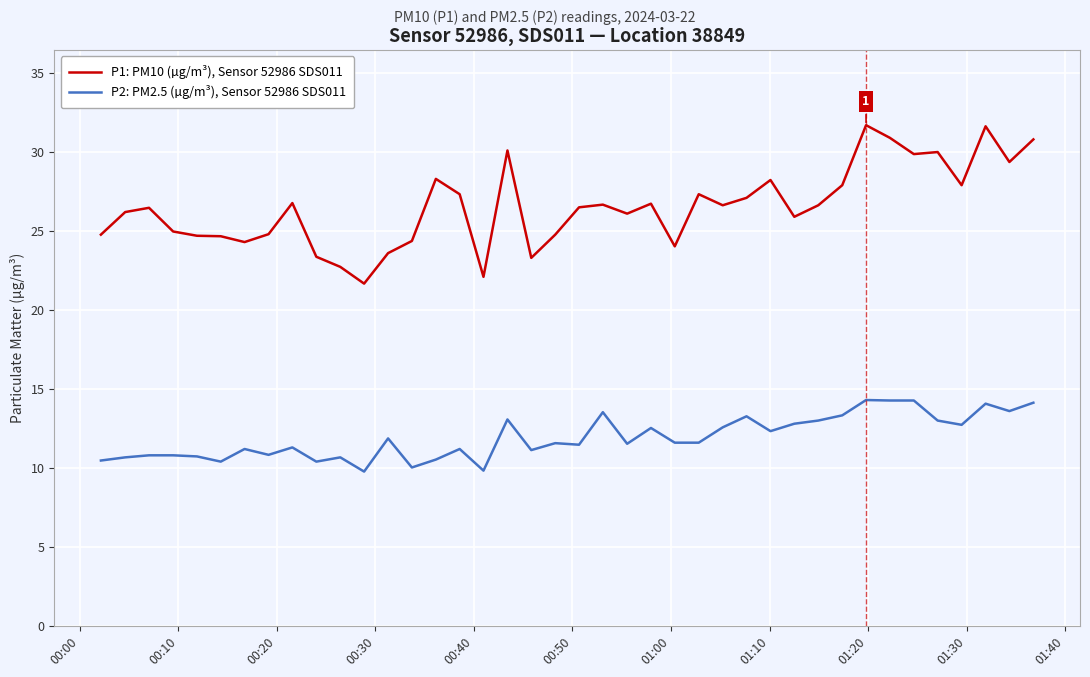

True or false: P2: PM2.5 (µg/m³), Sensor 52986 SDS011 has more than 2 points higher than both neighbors.

True